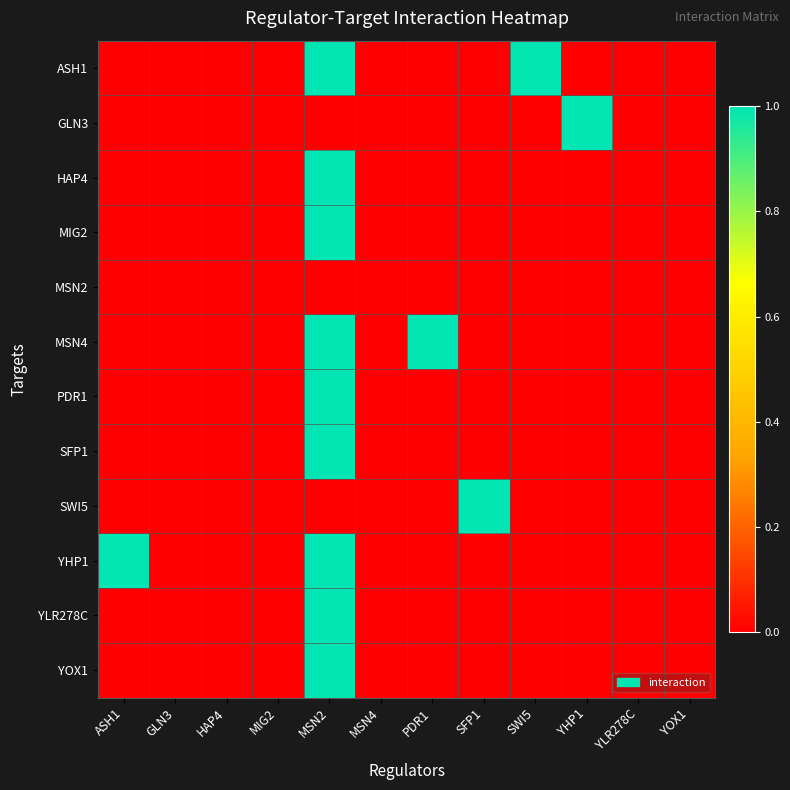

Which has a higher value, YHP1 or HAP4?

YHP1